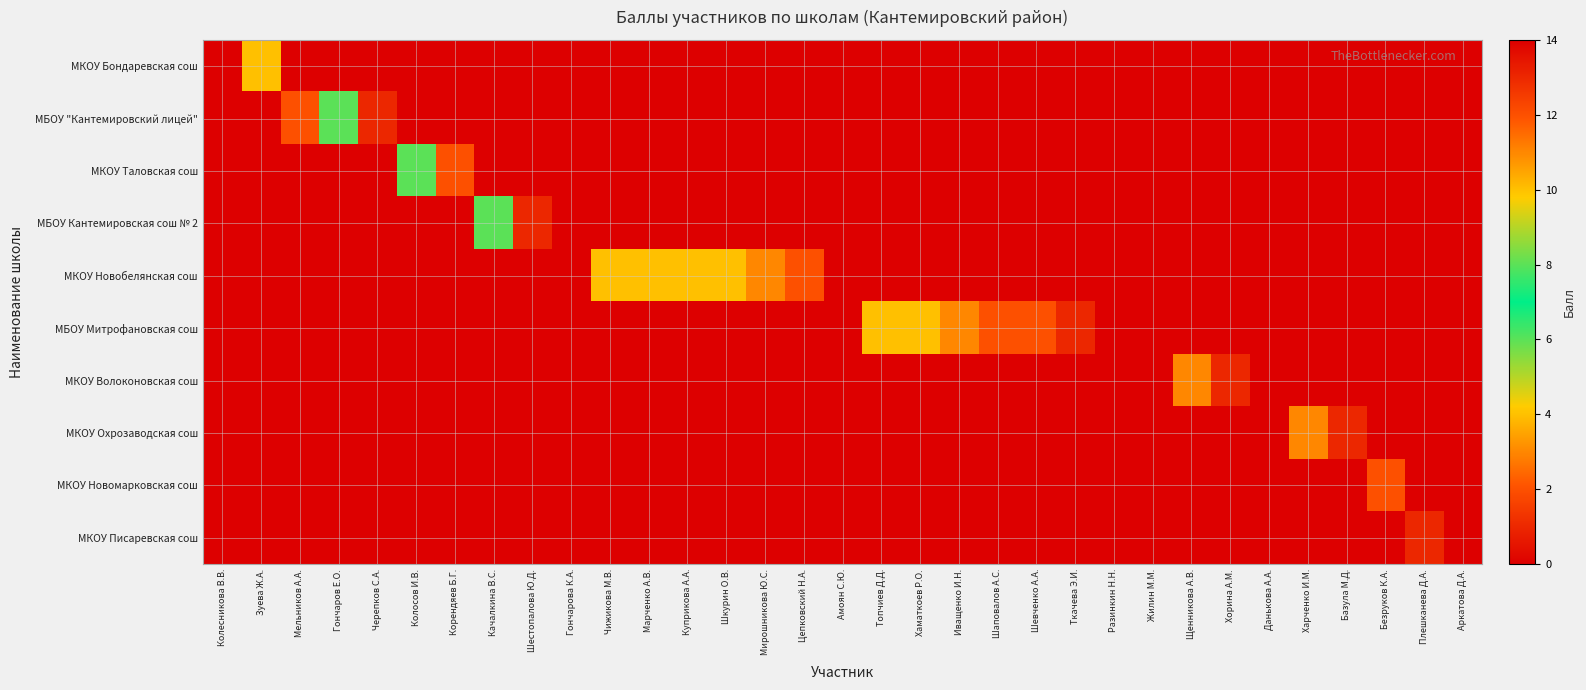

Rank the series by their maximum value, from lowest to highest.

МКОУ Писаревская сош, МКОУ Новомарковская сош, МКОУ Волоконовская сош, МКОУ Охрозаводская сош, МКОУ Новобелянская сош, МБОУ Митрофановская сош, МБОУ Кантемировская сош № 2, МКОУ Таловская сош, МБОУ "Кантемировский лицей", МКОУ Бондаревская сош